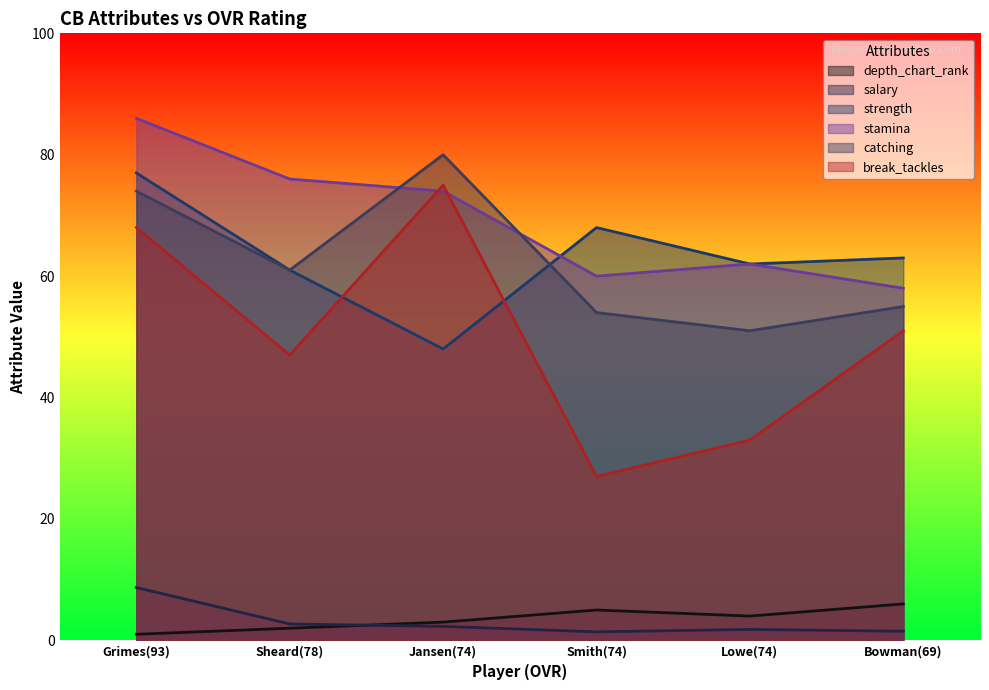

Is the value of strength at Sheard(78) greater than the value of salary at Grimes(93)?

Yes